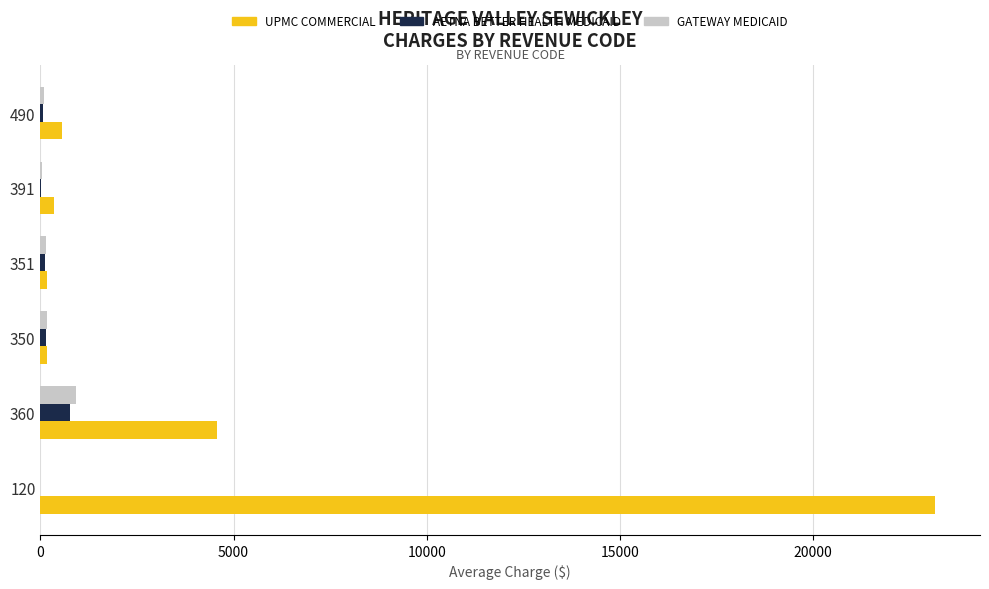

What is the total value across all series at 360?

6265.6